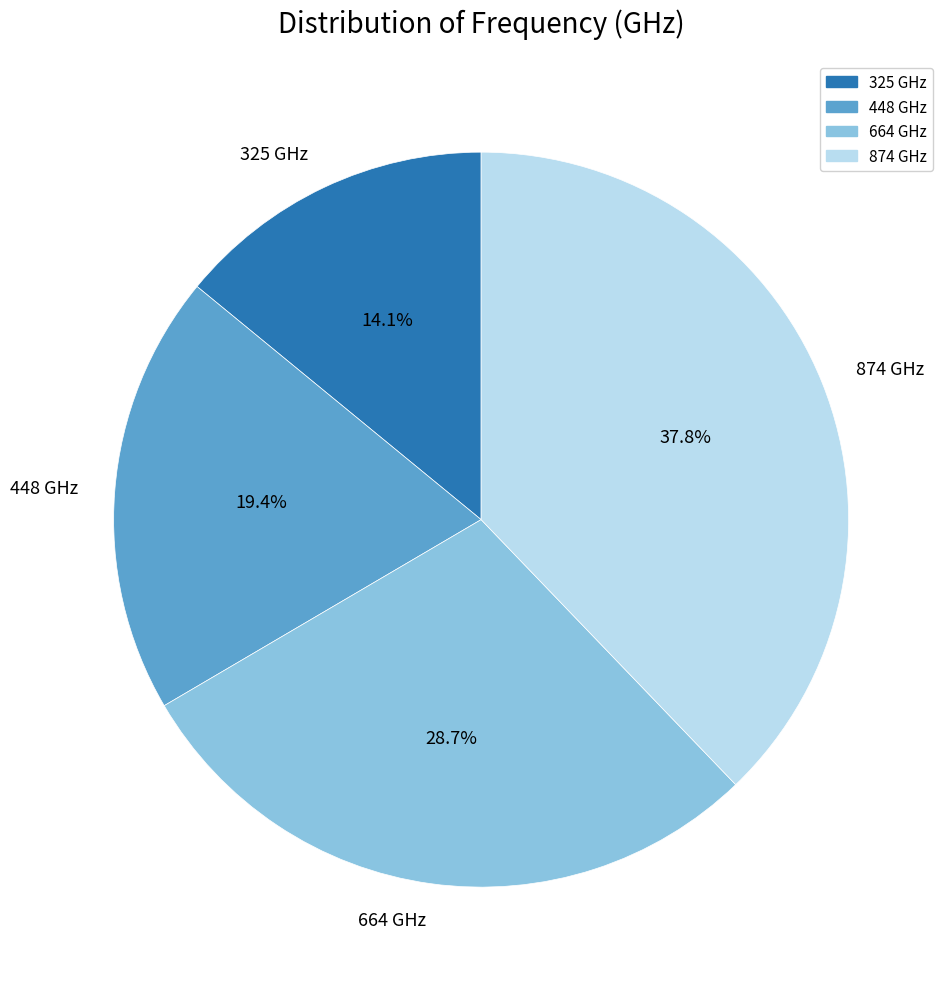

What is the ratio of the value at 874 GHz to the value at 325 GHz?

2.7